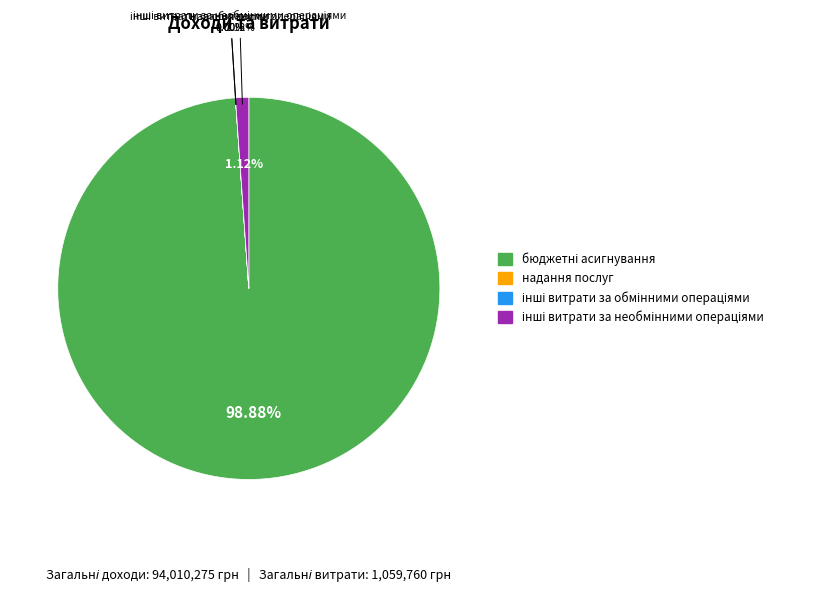

The інші витрати за обмінними операціями slice represents 9% of the pie. True or false?

False